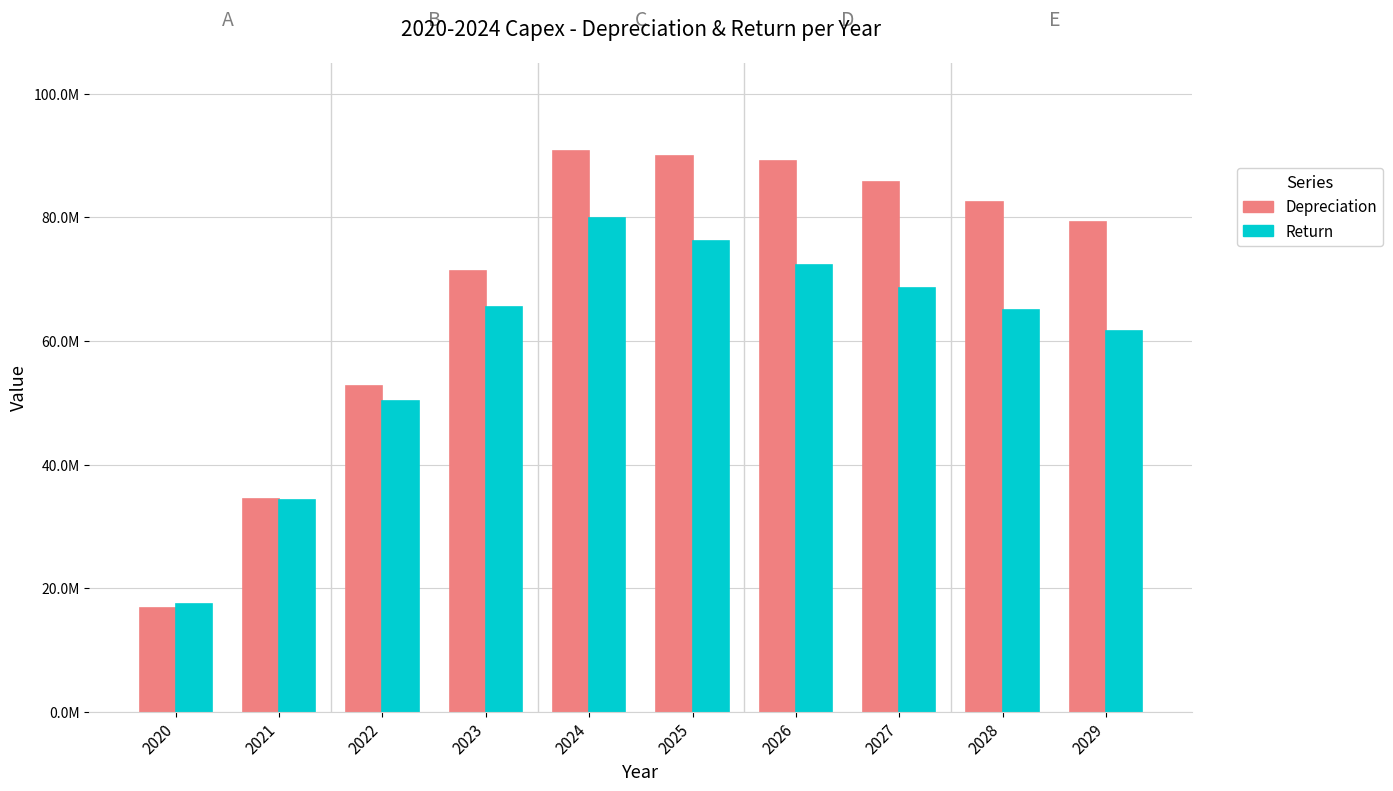

Are the bars grouped side by side (vs. stacked)?

Yes